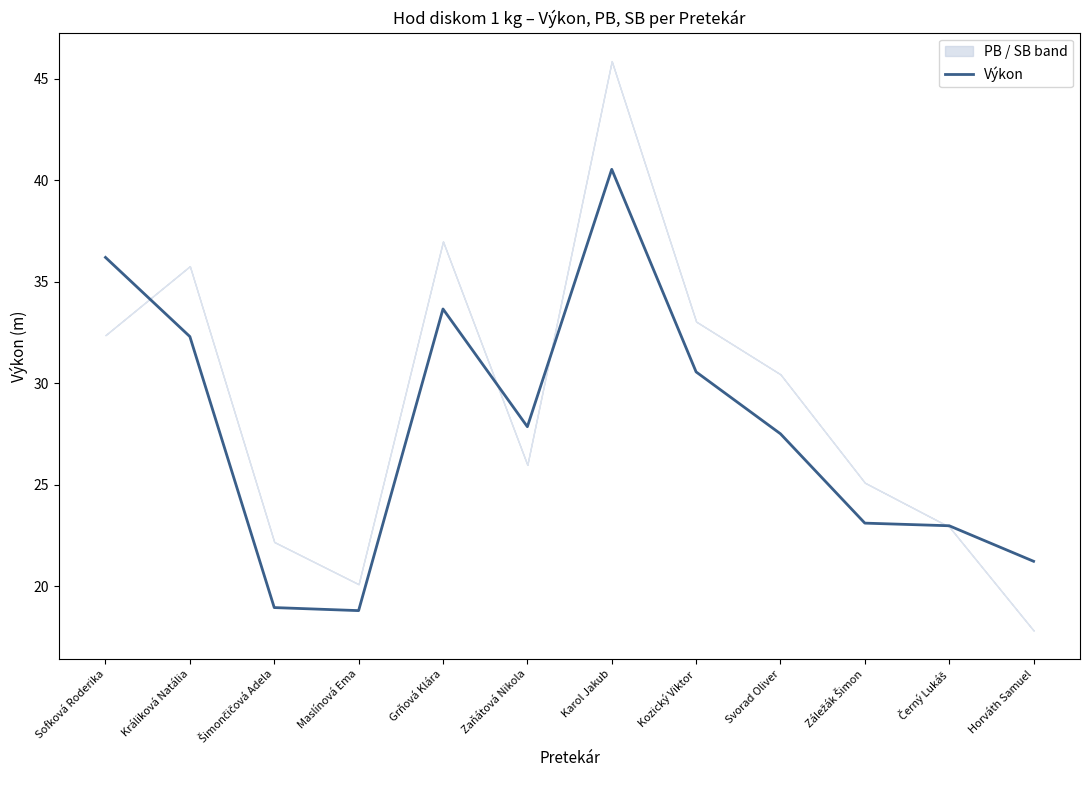

What is the difference between the maximum and minimum values?

21.7